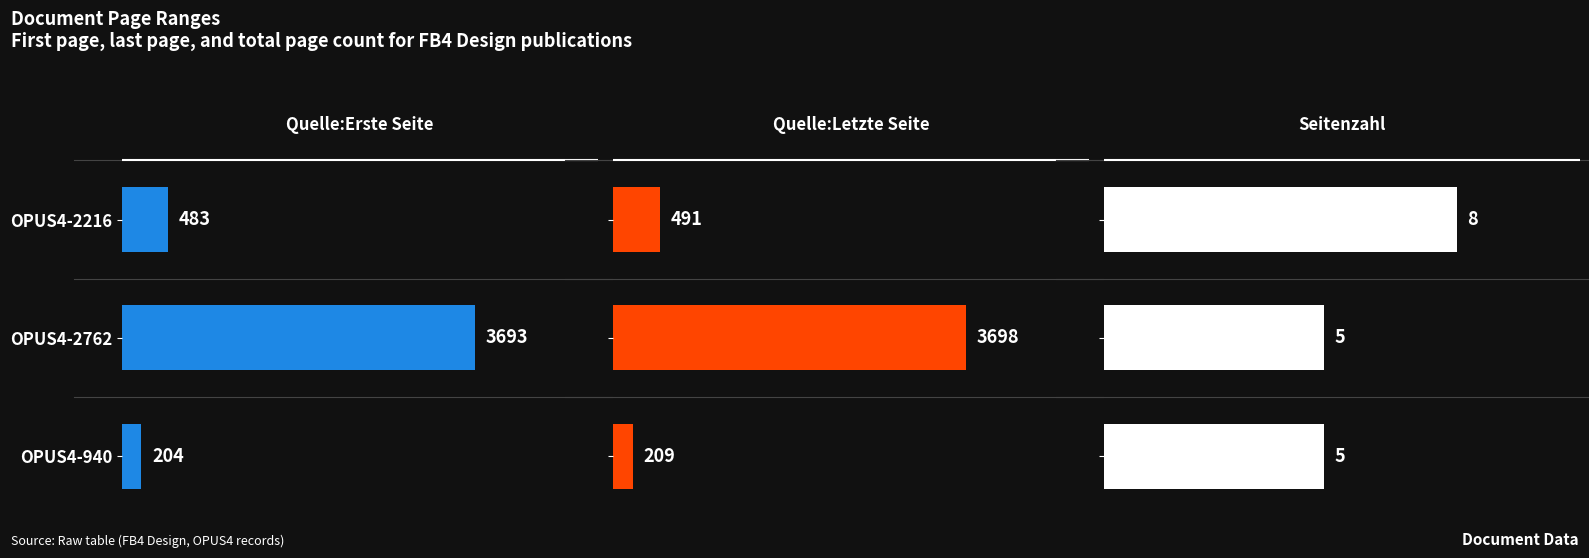

What is the difference between the Quelle:Letzte Seite values at OPUS4-2216 and OPUS4-940?

282